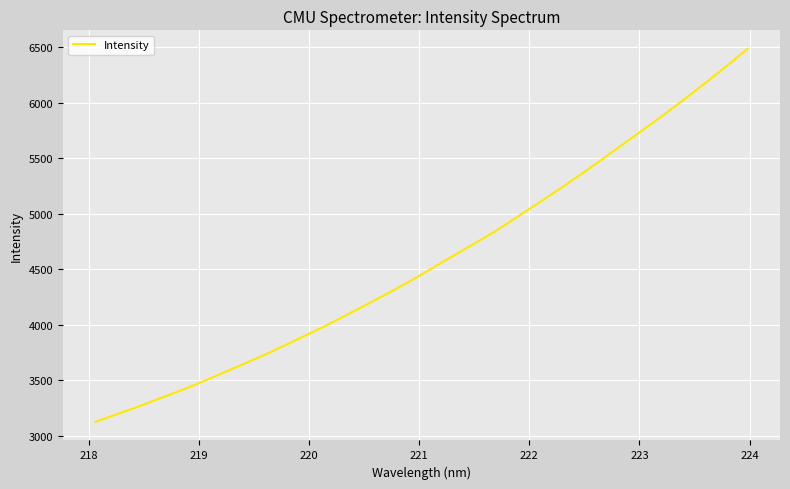

True or false: the data has more than 1 interior local peaks.

False